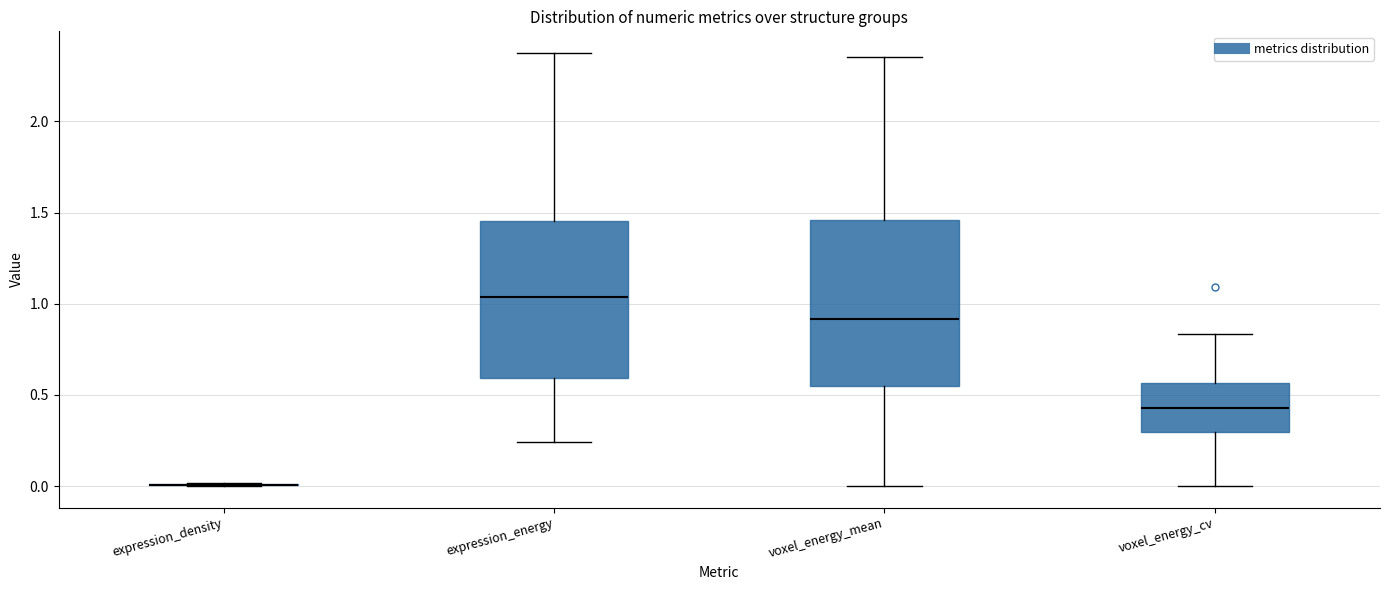

Reading left to right, read every box against the y-axis: the position of its median line, the range the box covers, and the ends of its whiskers. The values are not printed on the chart, so give them approximately, as read against the axis.

expression_density: box collapsed to a line at 0.00, whiskers 0.00 to 0.00
expression_energy: median 1.05, box 0.60 to 1.45, whiskers 0.25 to 2.40
voxel_energy_mean: median 0.90, box 0.55 to 1.45, whiskers 0.00 to 2.35
voxel_energy_cv: median 0.45, box 0.30 to 0.55, whiskers 0.00 to 0.85